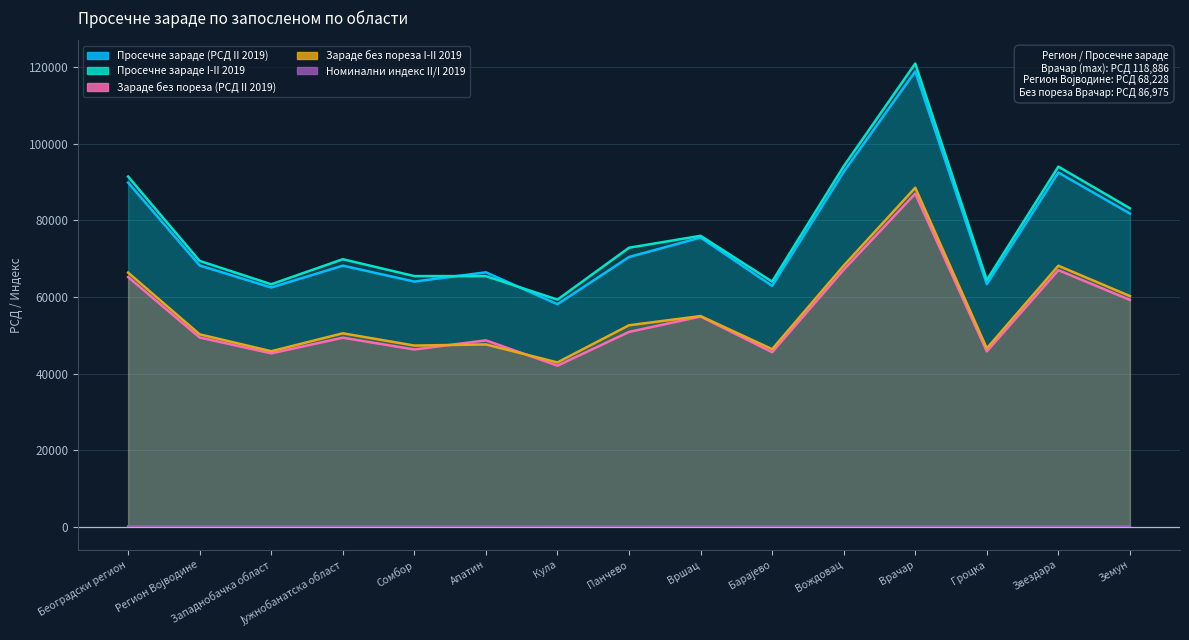

Where does the Просечне зараде I-II 2019 series first go above 69857?

Београдски регион